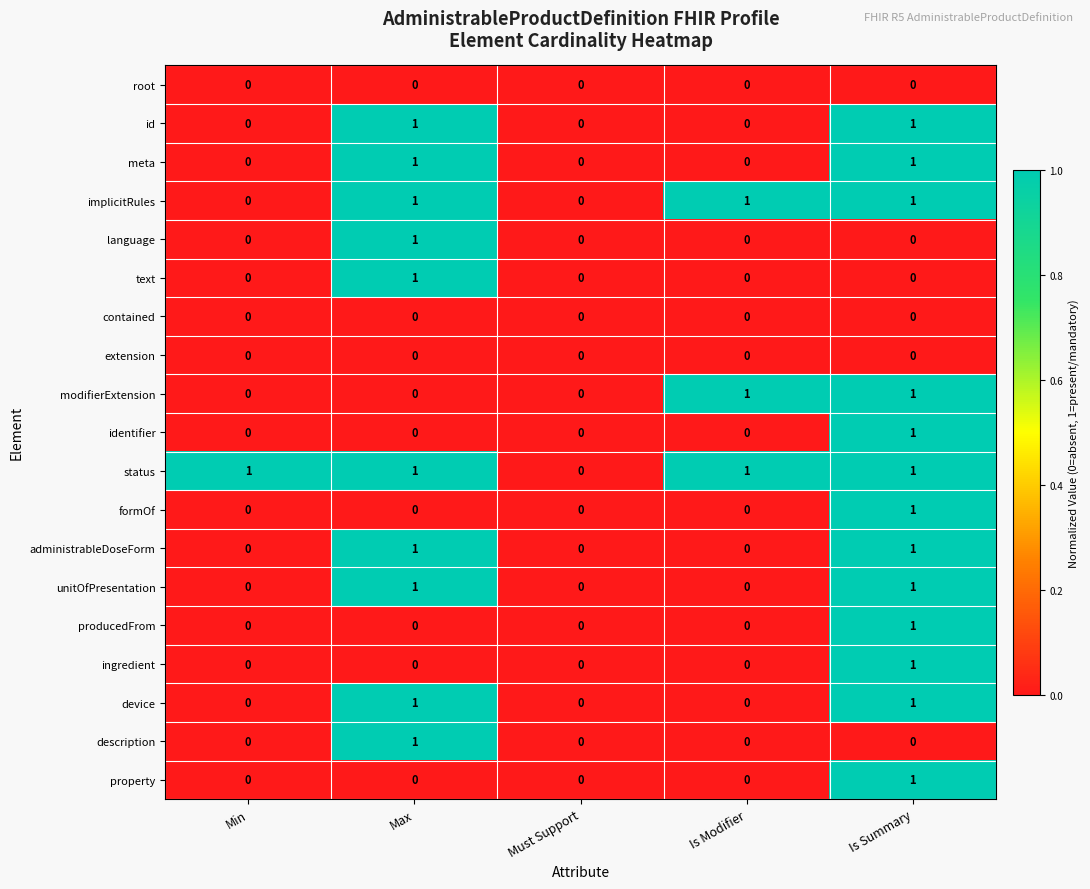

True or false: description has a value of -1 at Is Summary.

False